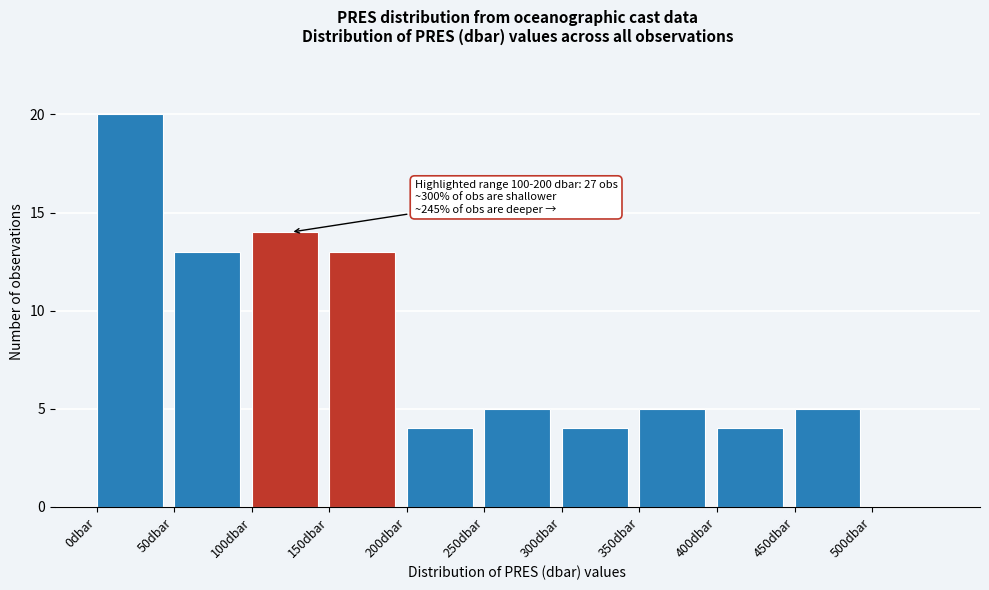

Which range on the x-axis has the tallest bar?

0 to 50